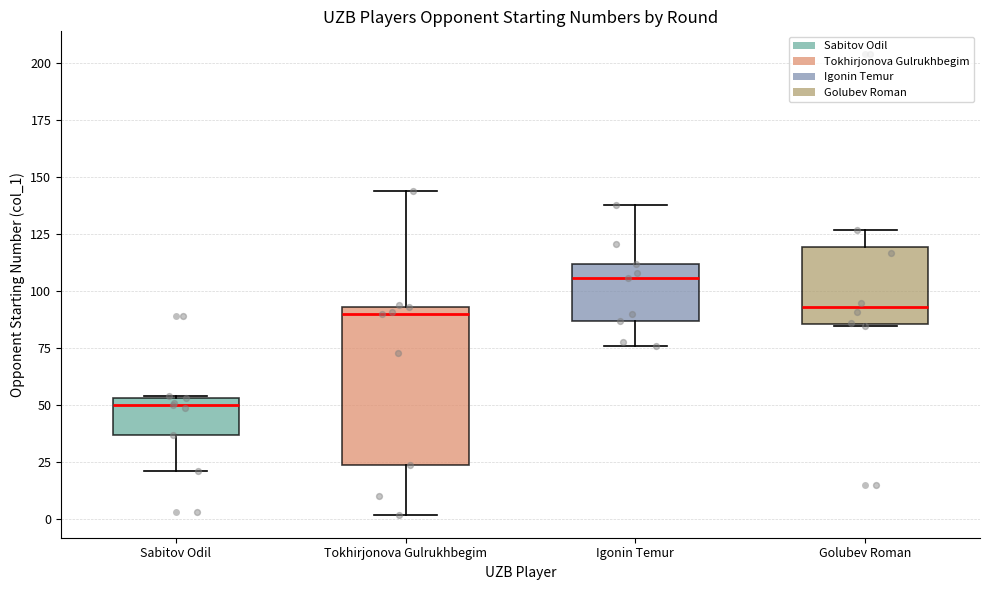

Which box has the lowest median line?

Sabitov Odil